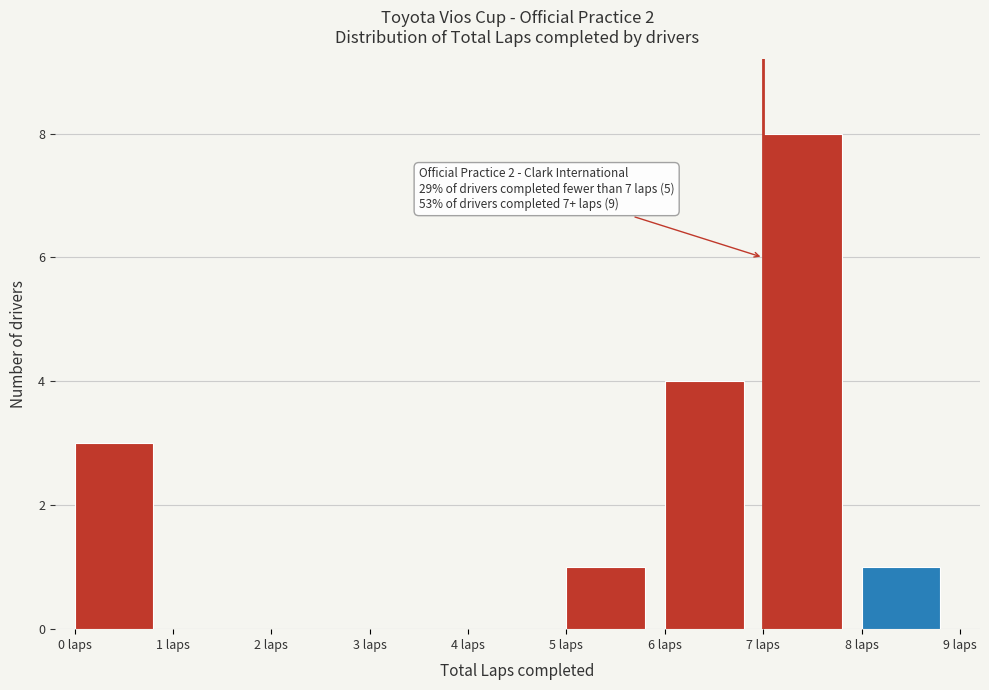

Over which range of the x-axis is the bar tallest?

7 to 8